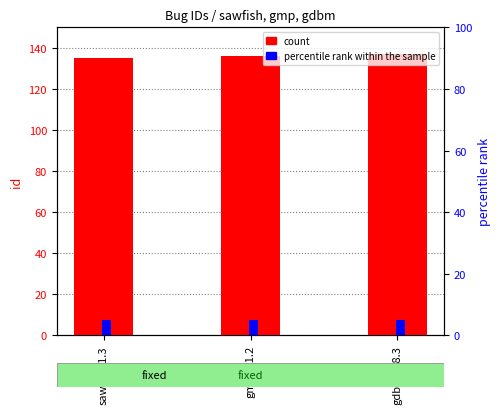

Is the value of percentile rank within the sample at gdbm-1.8.3 greater than the value of id (count) at sawfish-1.3?

No